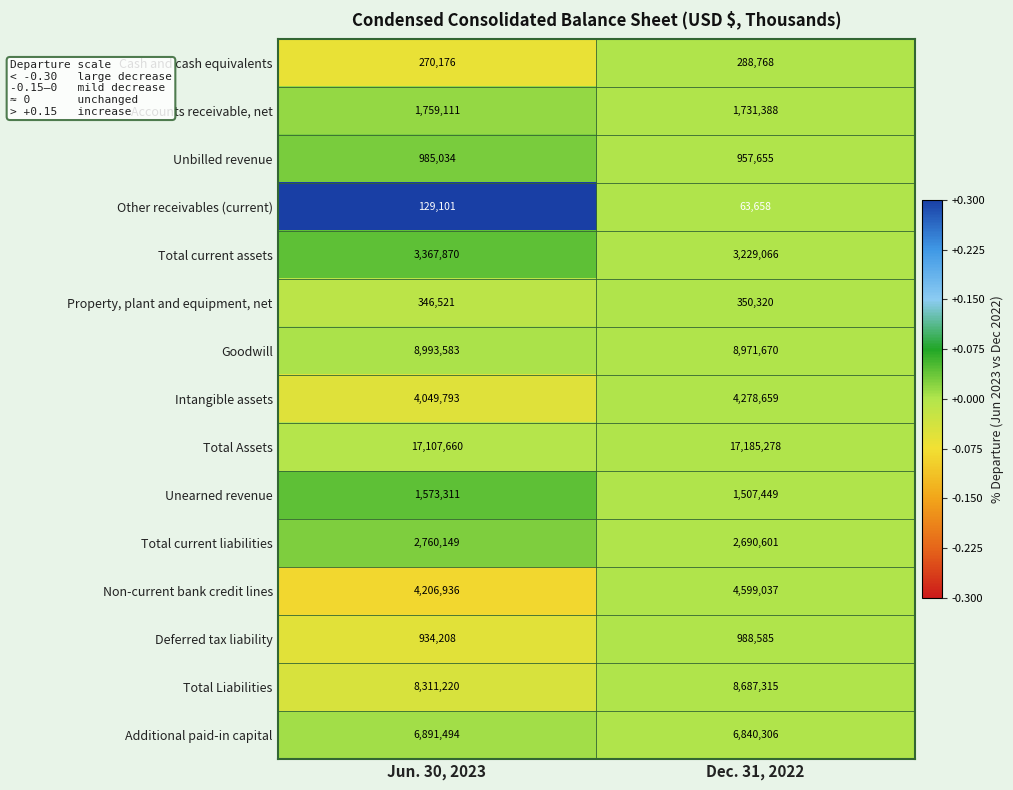

Reading left to right, list all the values displayed in this chart.

Cash and cash equivalents: Jun. 30, 2023=270176	Dec. 31, 2022=288768
Accounts receivable, net: Jun. 30, 2023=1759111	Dec. 31, 2022=1731388
Unbilled revenue: Jun. 30, 2023=985034	Dec. 31, 2022=957655
Other receivables (current): Jun. 30, 2023=129101	Dec. 31, 2022=63658
Total current assets: Jun. 30, 2023=3367870	Dec. 31, 2022=3229066
Property, plant and equipment, net: Jun. 30, 2023=346521	Dec. 31, 2022=350320
Goodwill: Jun. 30, 2023=8993583	Dec. 31, 2022=8971670
Intangible assets: Jun. 30, 2023=4049793	Dec. 31, 2022=4278659
Total Assets: Jun. 30, 2023=17107660	Dec. 31, 2022=17185278
Unearned revenue: Jun. 30, 2023=1573311	Dec. 31, 2022=1507449
Total current liabilities: Jun. 30, 2023=2760149	Dec. 31, 2022=2690601
Non-current bank credit lines: Jun. 30, 2023=4206936	Dec. 31, 2022=4599037
Deferred tax liability: Jun. 30, 2023=934208	Dec. 31, 2022=988585
Total Liabilities: Jun. 30, 2023=8311220	Dec. 31, 2022=8687315
Additional paid-in capital: Jun. 30, 2023=6891494	Dec. 31, 2022=6840306